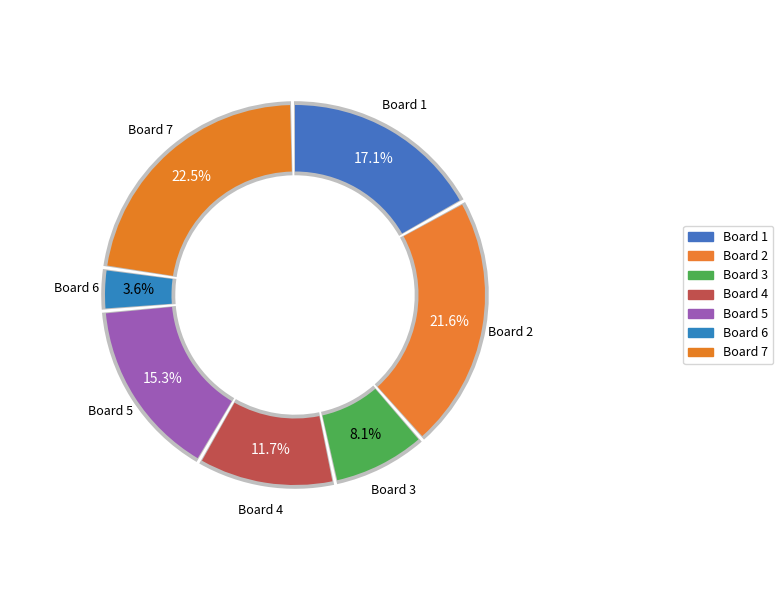

Rank the categories by value from lowest to highest.

6, 3, 4, 5, 1, 2, 7